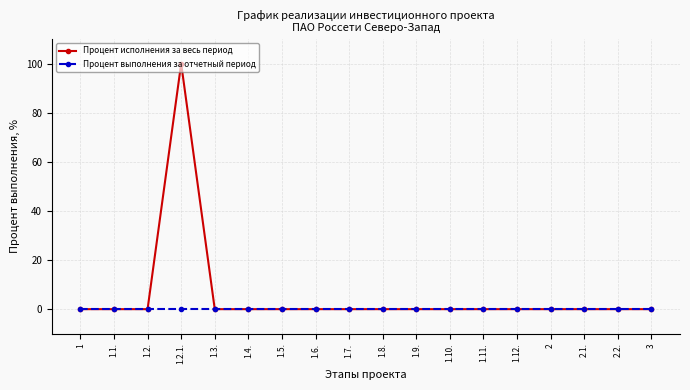

Is it true that Процент исполнения за весь период equals -48 at 1.2.?

False